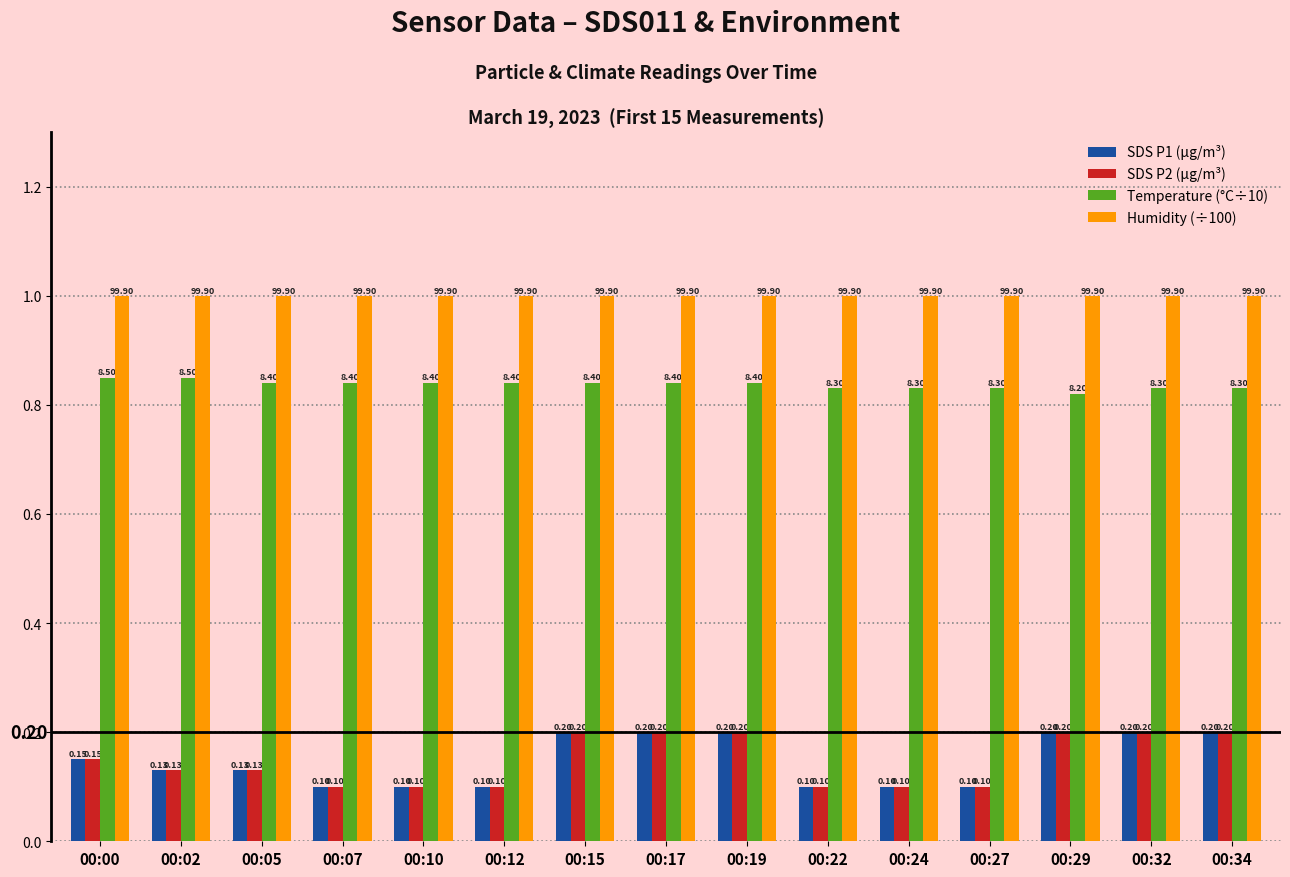

True or false: SDS P2 (µg/m³) has a value of 0.1 at 00:05.

True